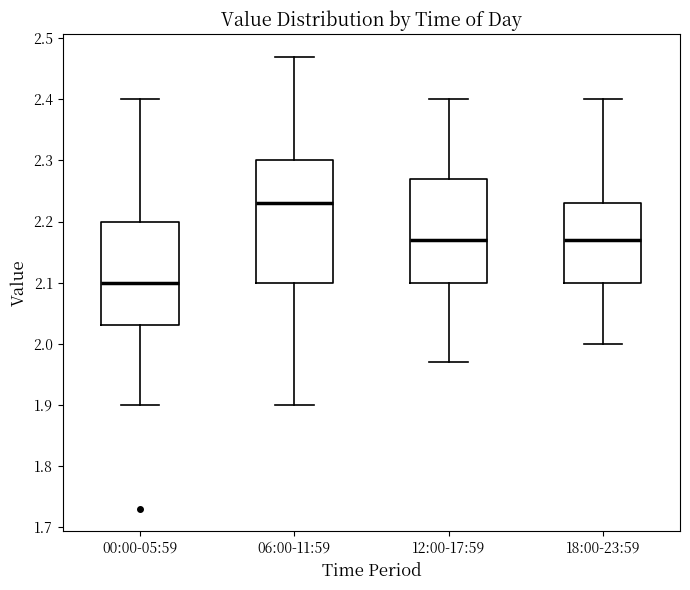

Which box's median line is the lowest?

00:00-05:59